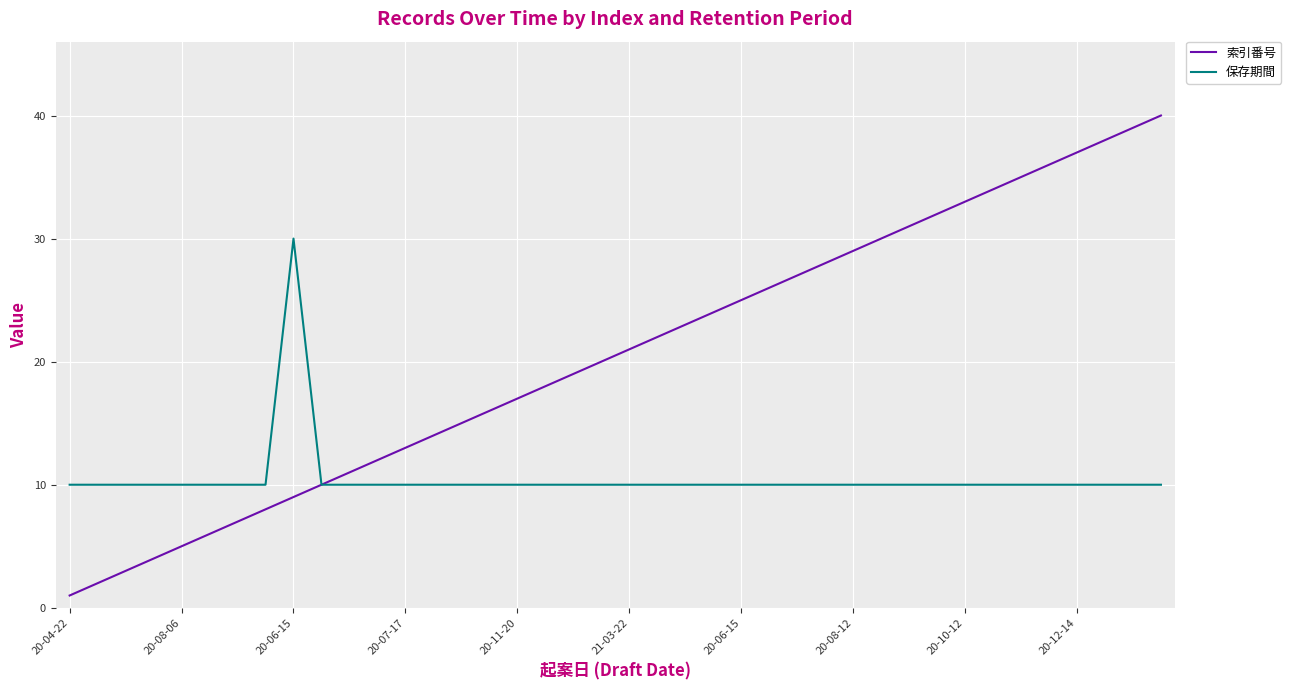

Rank the series by their maximum value, from lowest to highest.

保存期間, 索引番号